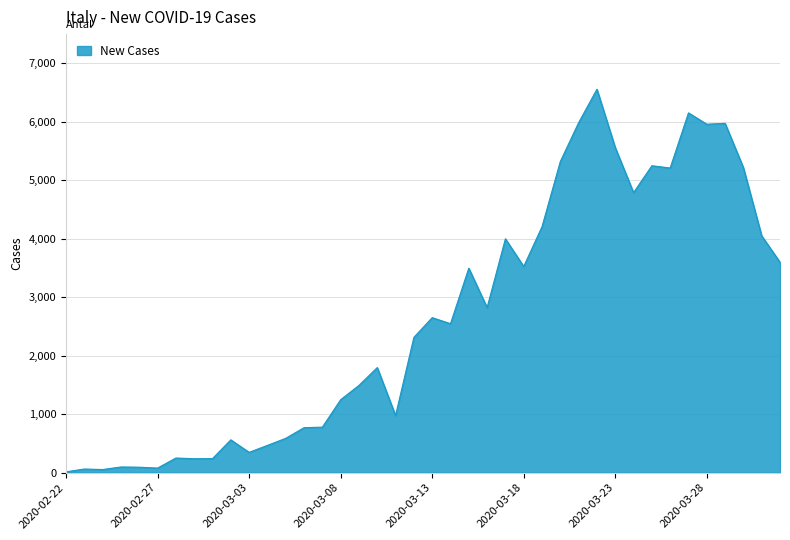

What is the difference between the maximum and minimum values?

6543